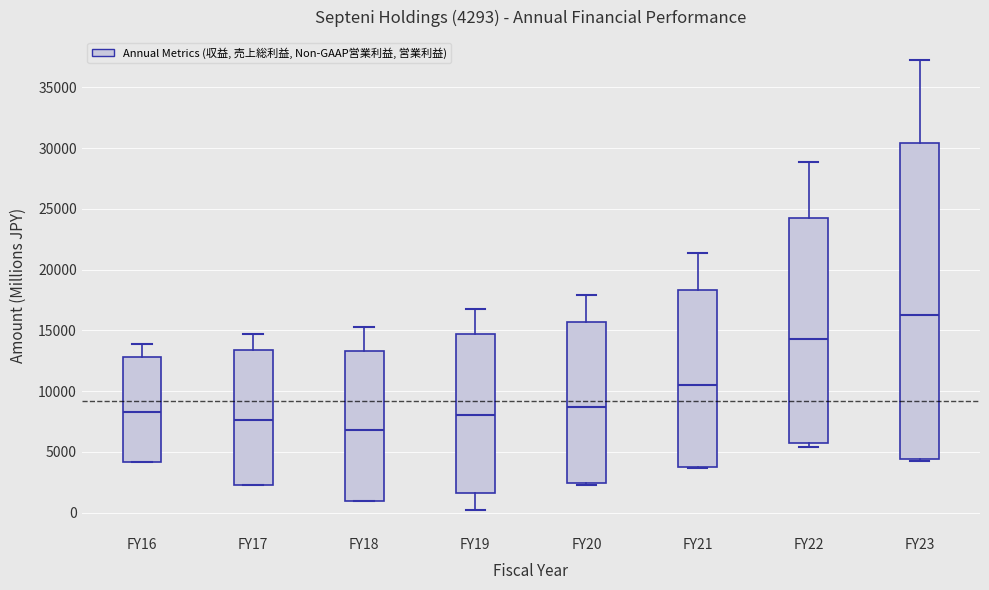

Which box is the tallest, from its lower edge to its upper edge?

FY23